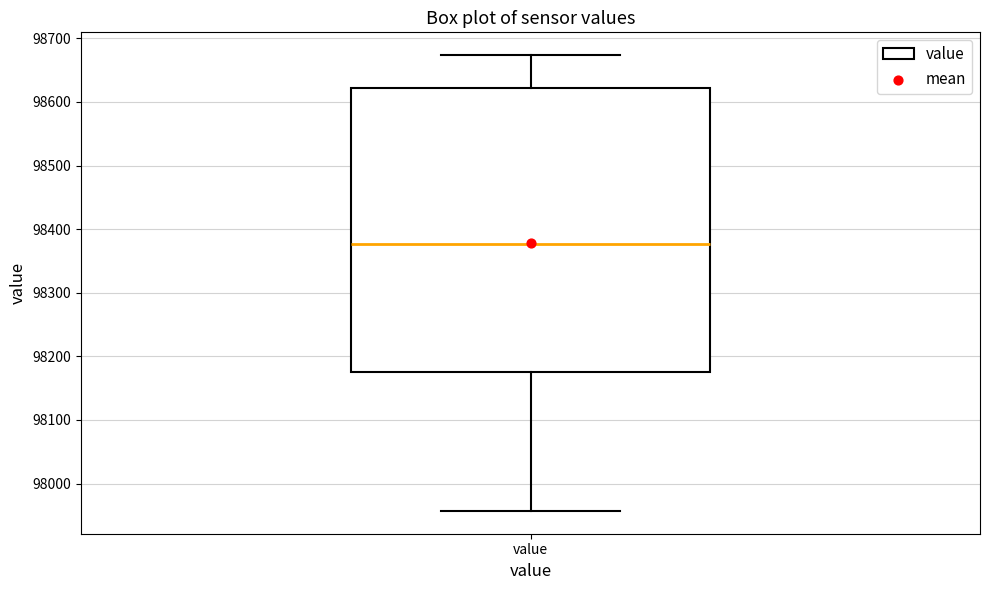

Read this box plot against the y-axis: the position of the median line, the range covered by the box, and the ends of both whiskers. The values are not printed on the chart, so give them approximately, as read against the axis.

median 98380, box 98180 to 98620, whiskers 97960 to 98670